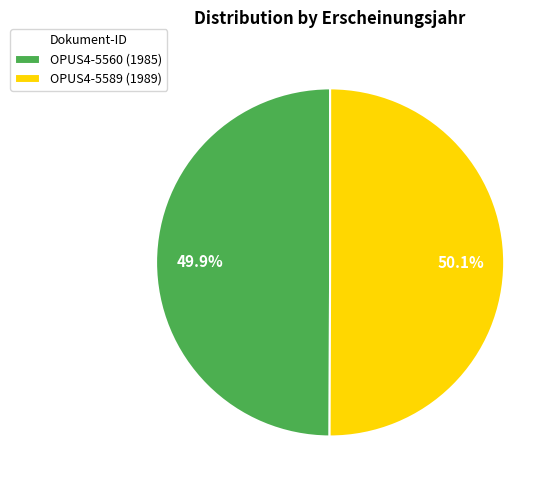

To the nearest percent, what is the average slice percentage?

50%